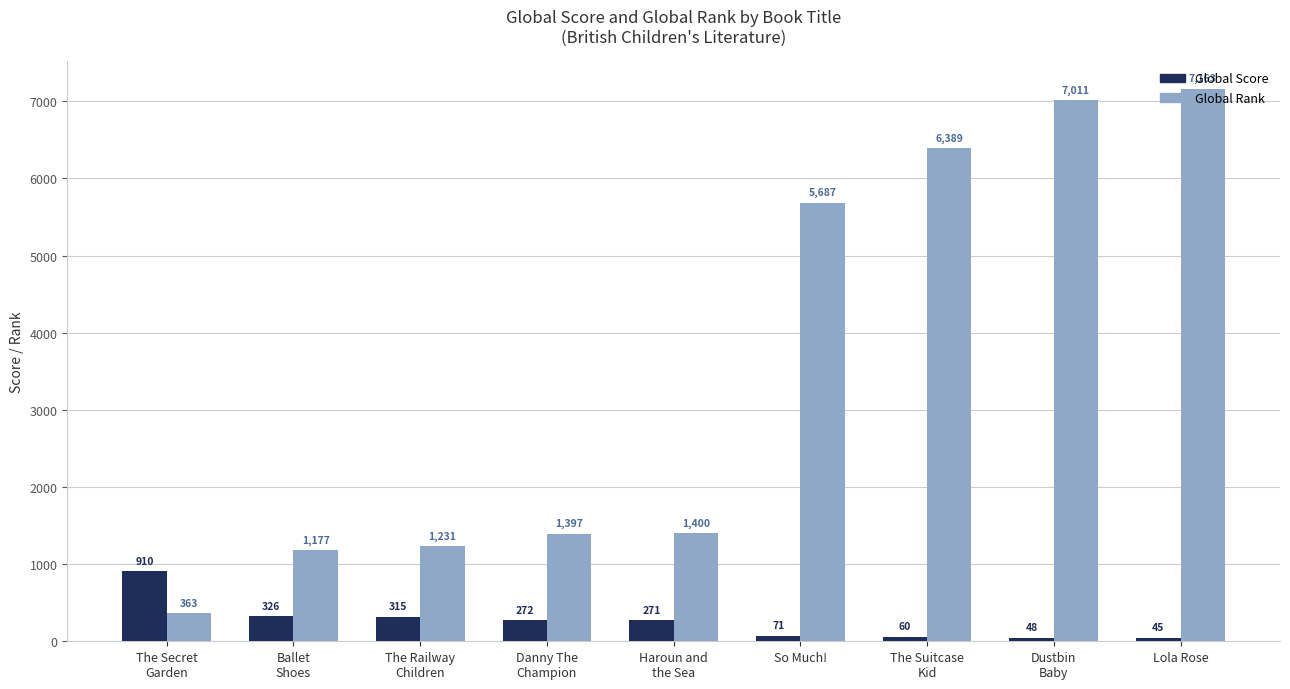

At which label does Global Score first exceed 271?

The Secret
Garden